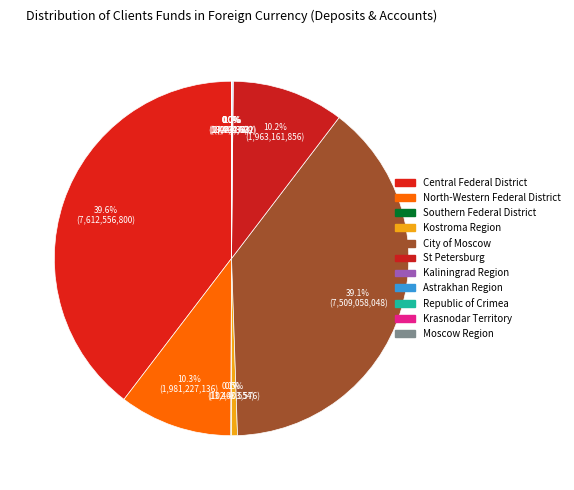

To the nearest percent, what is the difference between the largest and smallest slice percentages?

40%